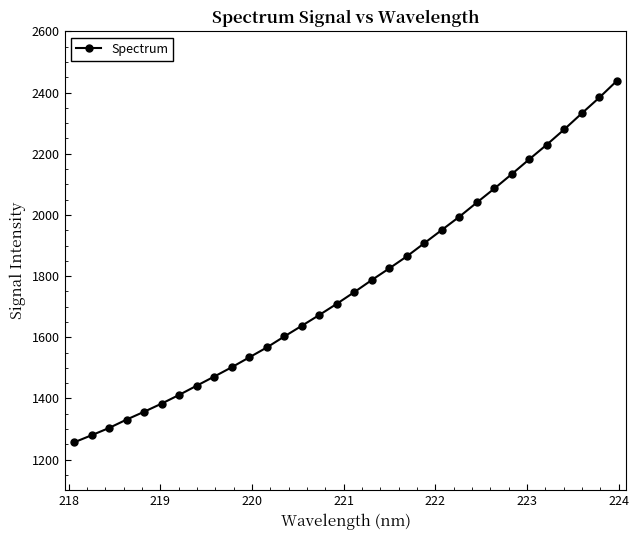

What is the greatest value displayed?

2438.7